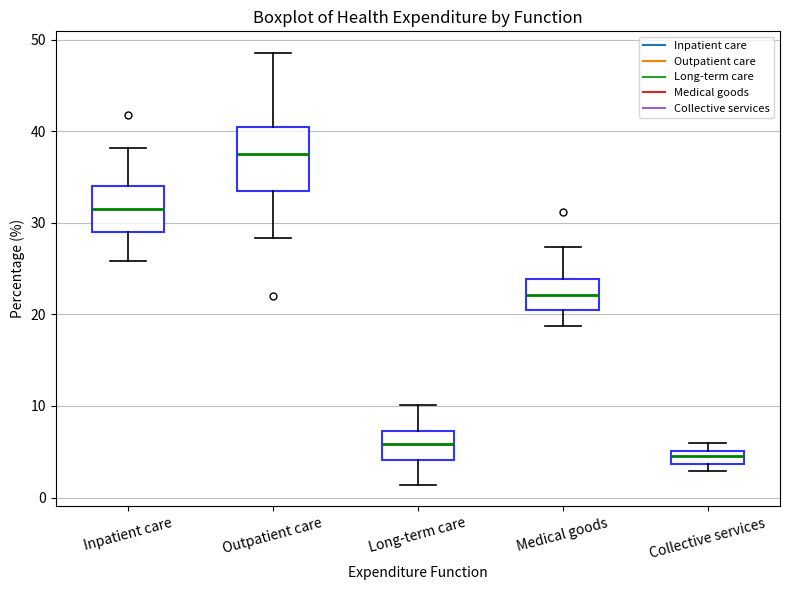

Where does the median line of the box for Long-term care sit on the y-axis? The values are not printed on the chart, so give them approximately, as read against the axis.

6